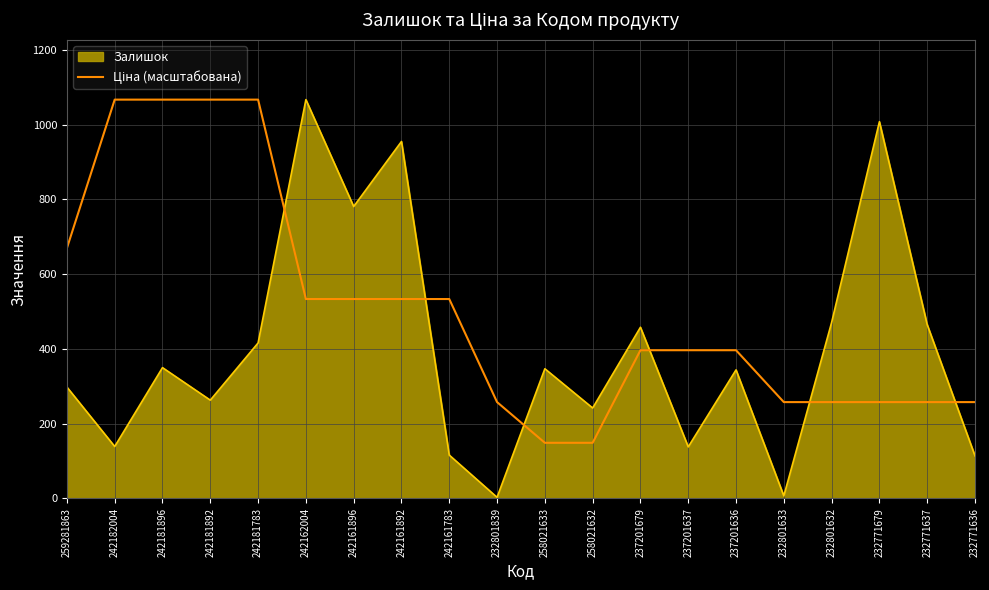

At which label does Залишок reach its peak?

242162004